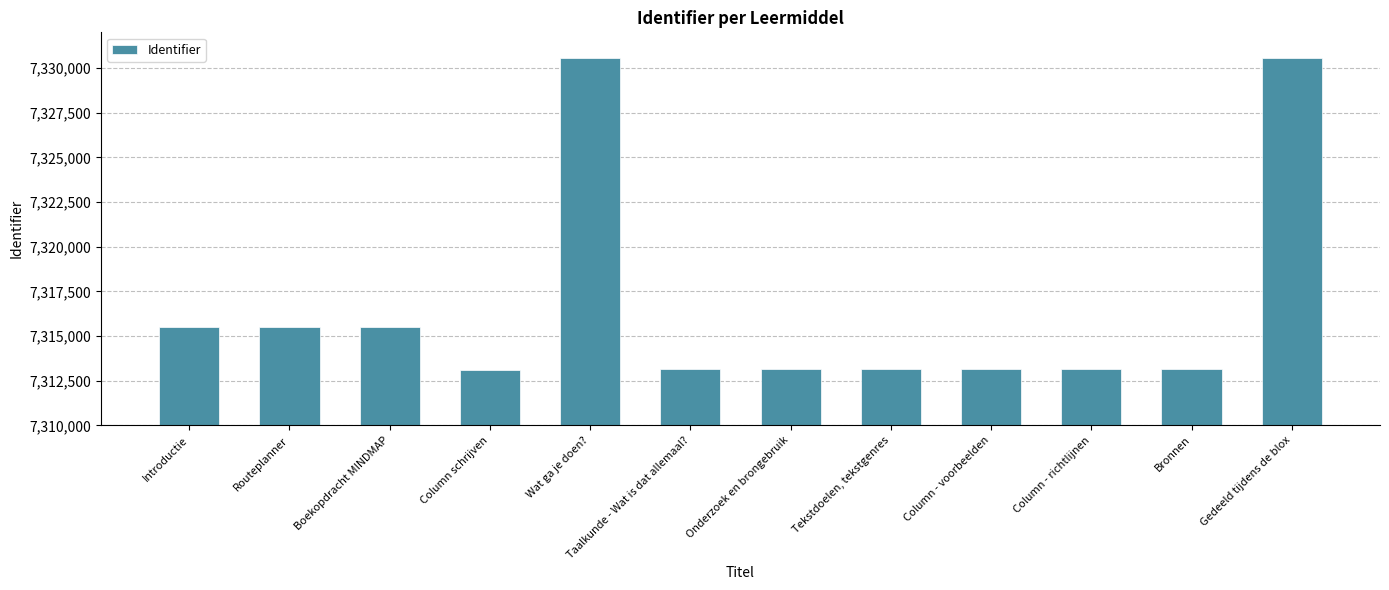

How many categories are shown in the chart?

12